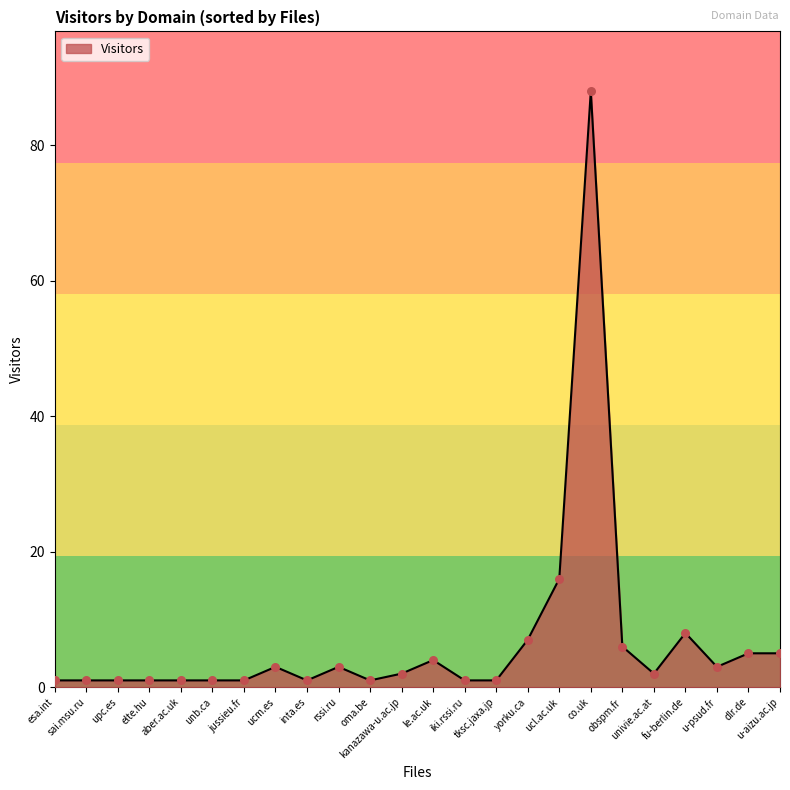

What is the ratio of the value at elte.hu to the value at aber.ac.uk?

1.0